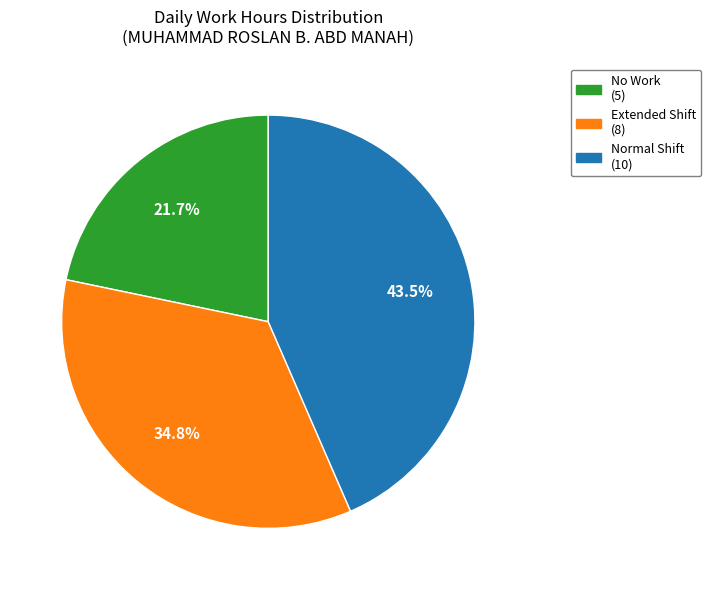

Is there a majority slice in this chart?

No